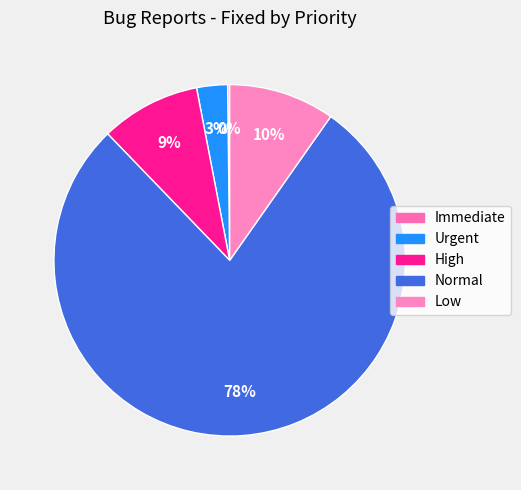

To the nearest percent, what is the difference between the Normal and Low slice percentages?

68%